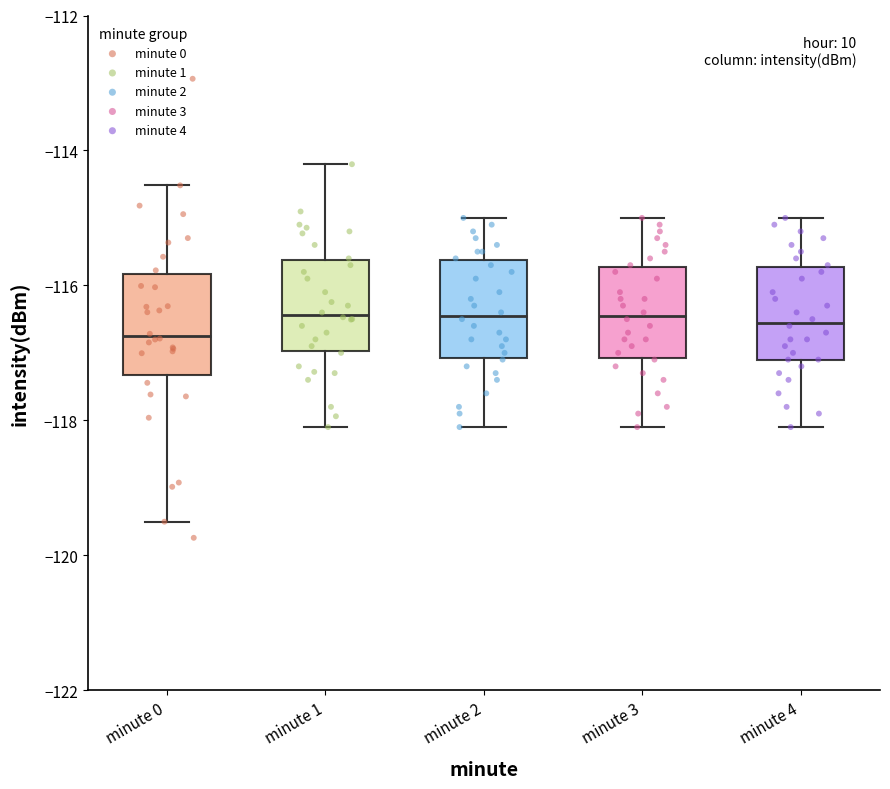

Where does the upper whisker of the box for minute 4 end on the y-axis? The values are not printed on the chart, so give them approximately, as read against the axis.

-115.0